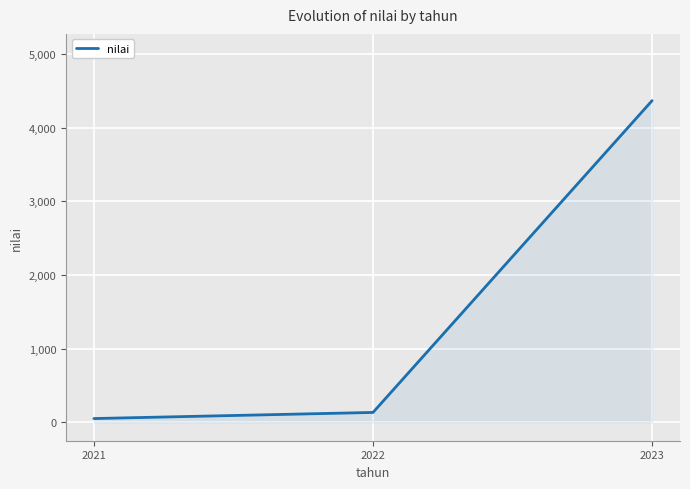

List the labels in order of value, largest first.

2023, 2022, 2021